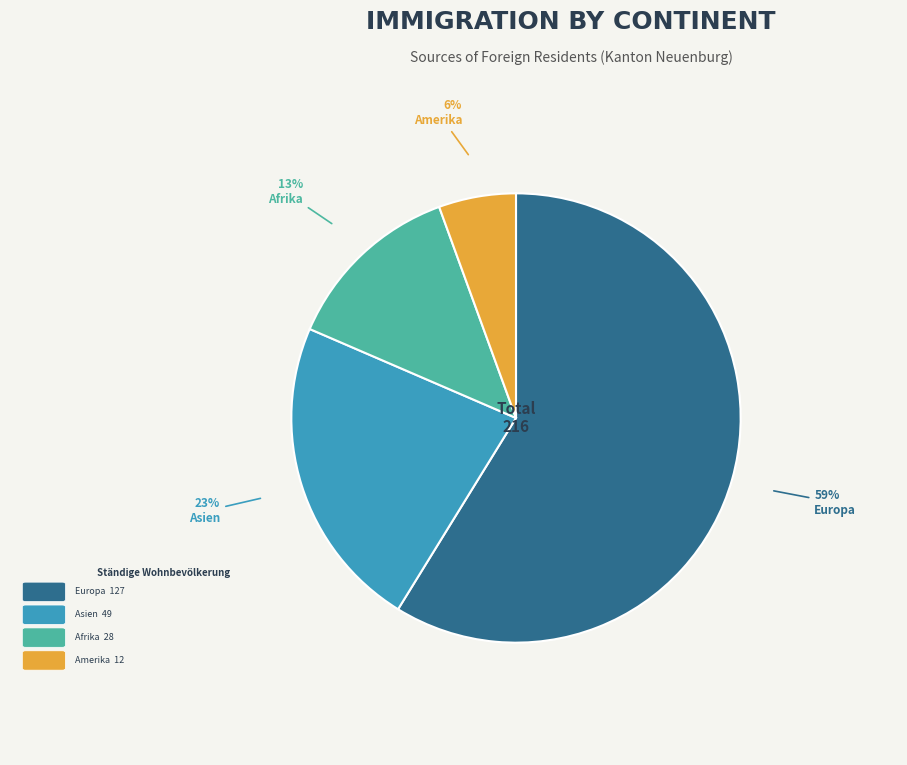

Rank the categories by value from lowest to highest.

Amerika, Afrika, Asien, Europa